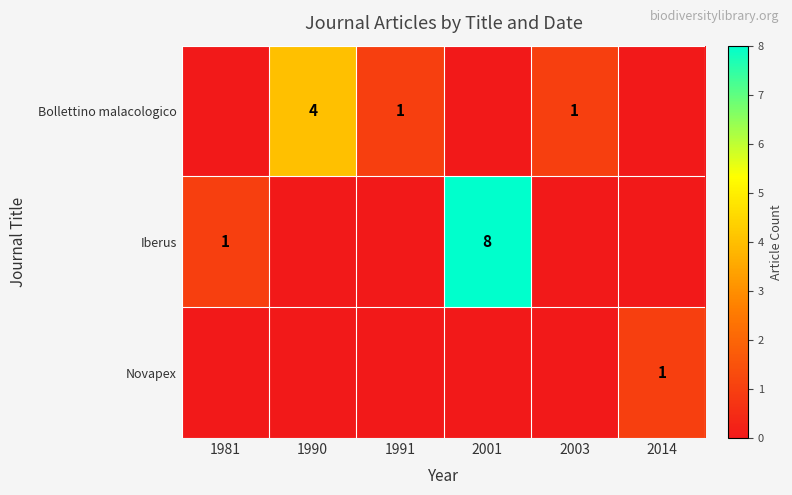

Which has a higher value, 2014 or 2001?

2014